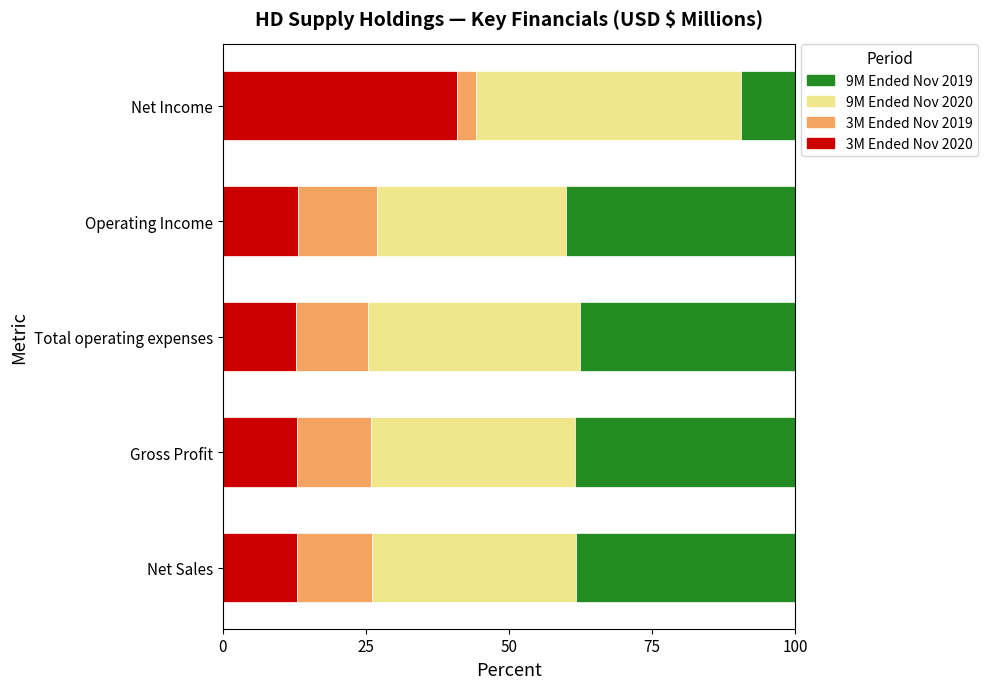

What is the total value across all series at Total operating expenses?

100.0